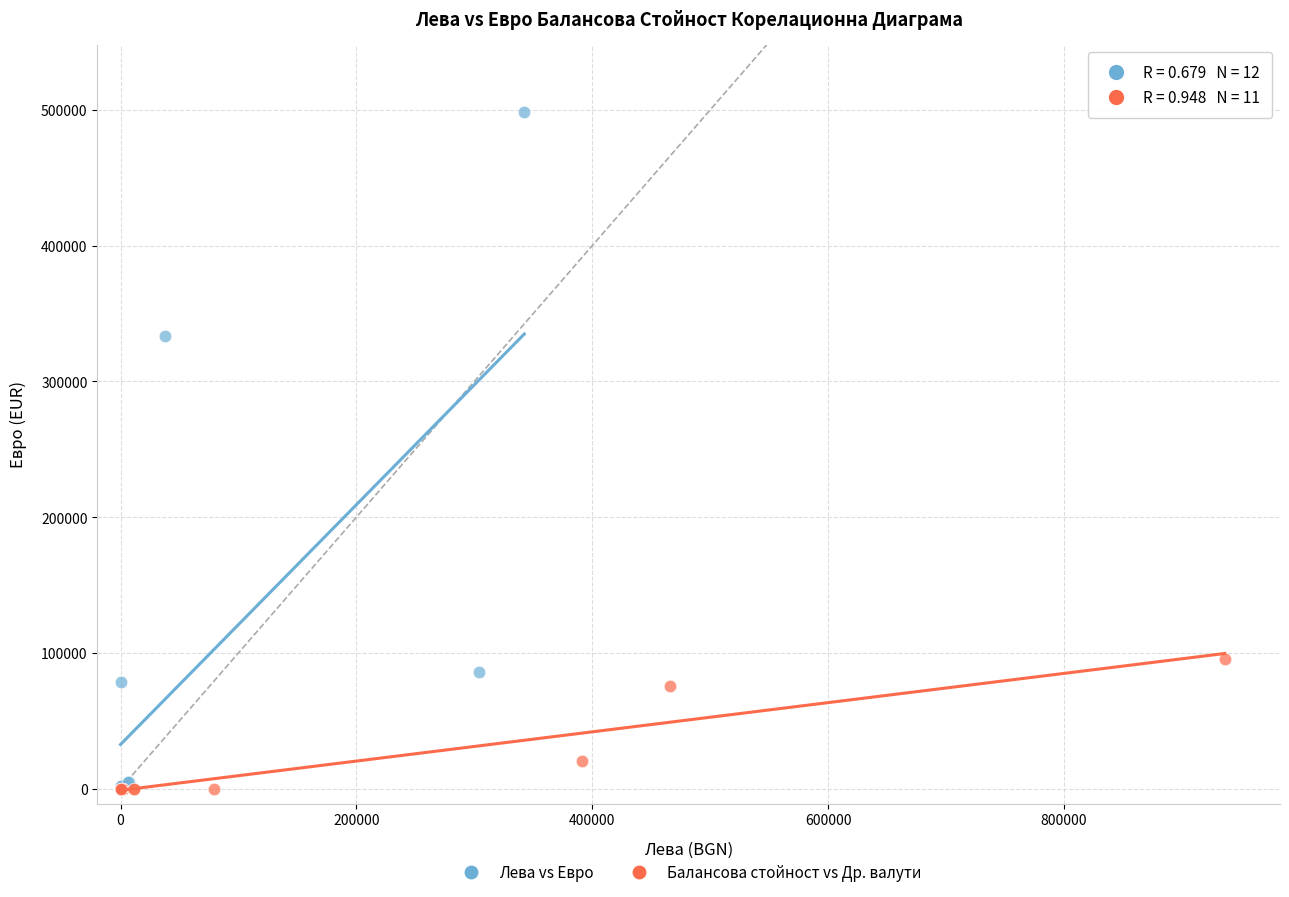

Which series reaches the maximum Y coordinate?

Лева vs Евро